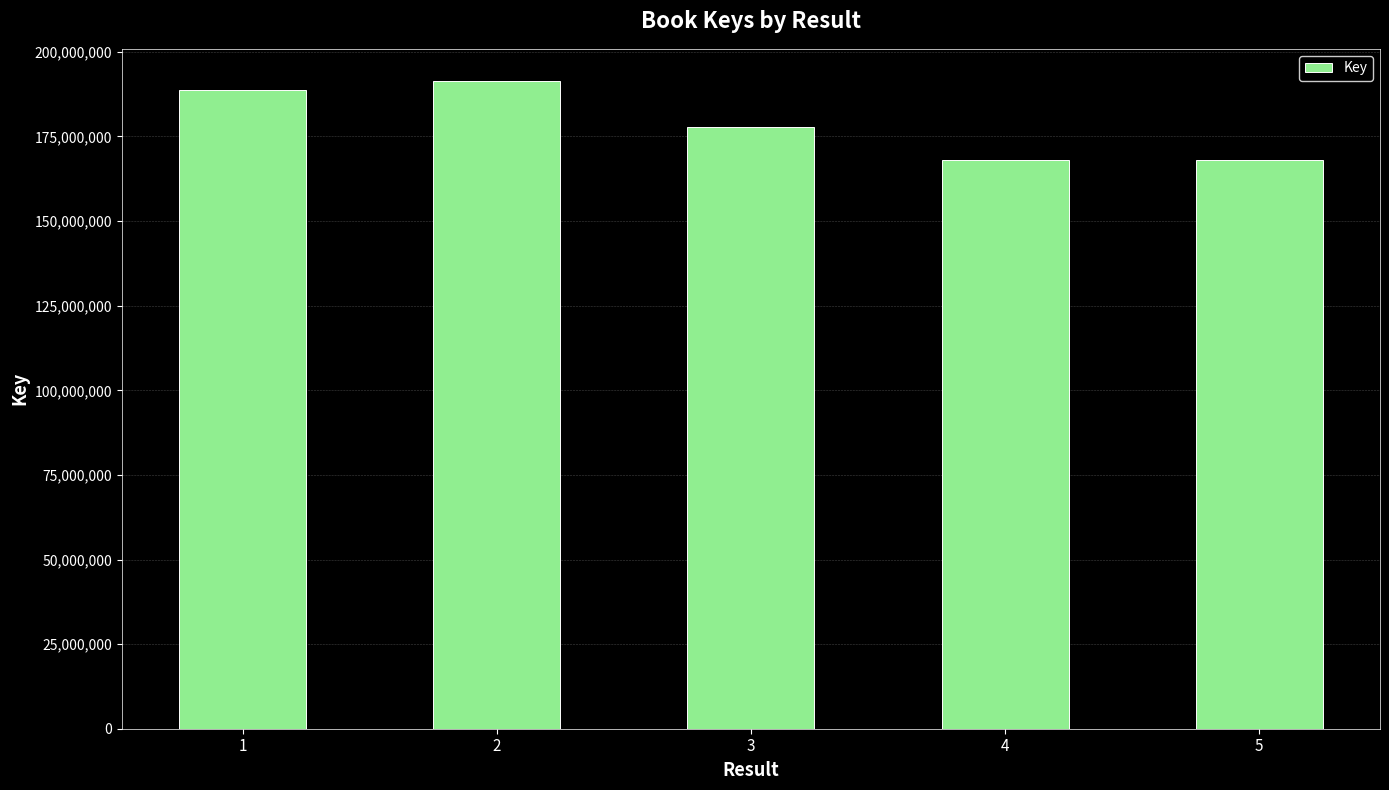

What is the sum of the values at 5 and 2?

359271052